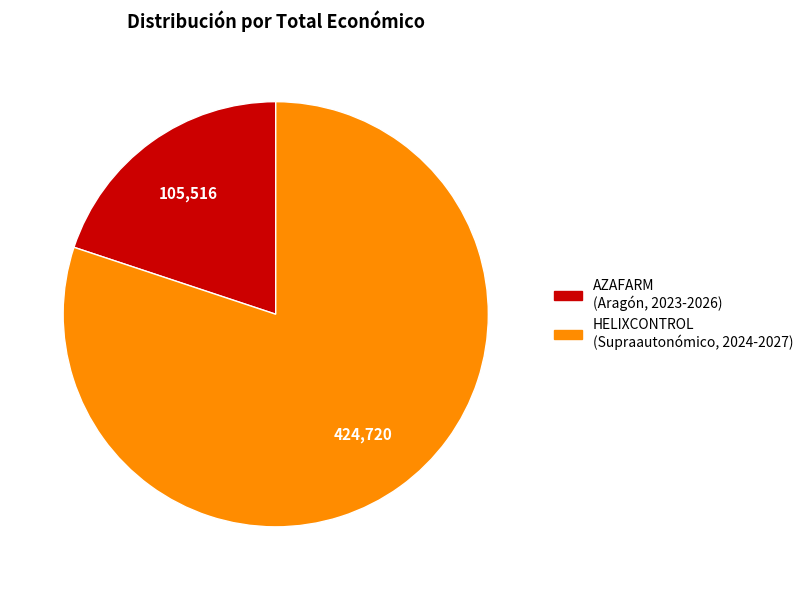

How many segments does this pie chart have?

2